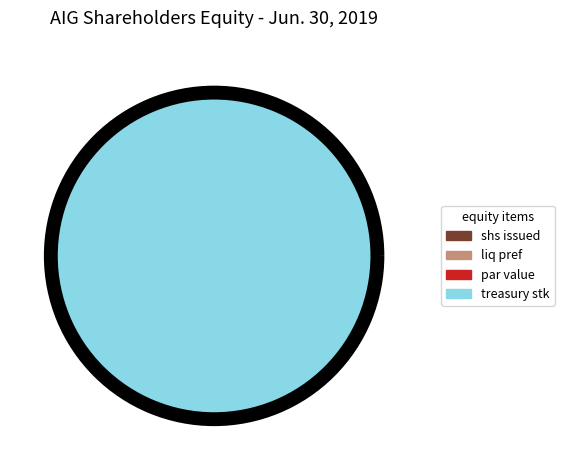

Is there any slice that represents more than half of the pie?

Yes